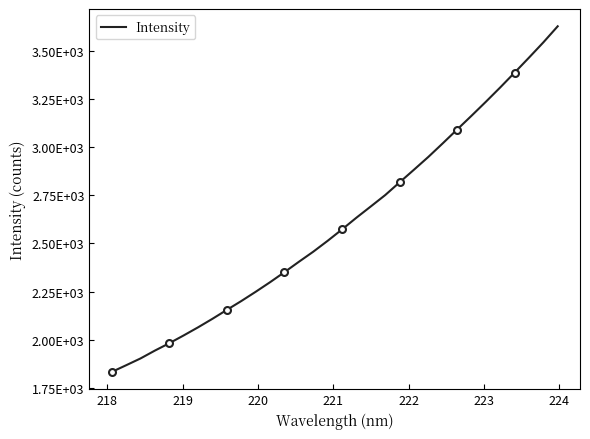

Reading left to right, transcribe all the data shown in this chart.

1833.7	1868.4	1903.7	1944.5	1982.6	2023.1	2065.1	2109.4	2155.6	2201.3	2249.3	2299.0	2351.1	2404.7	2457.1	2513.5	2572.5	2633.4	2691.7	2750.5	2816.5	2882.0	2948.4	3018.6	3090.2	3161.5	3234.2	3308.5	3385.3	3462.9	3542.1	3625.6